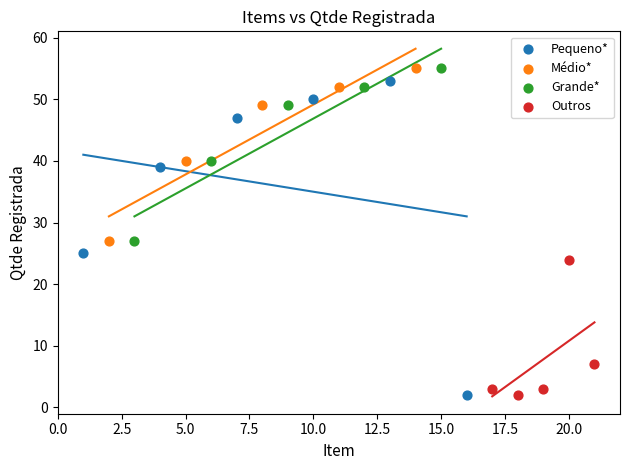

Which series has the widest spread of Y values?

Pequeno*